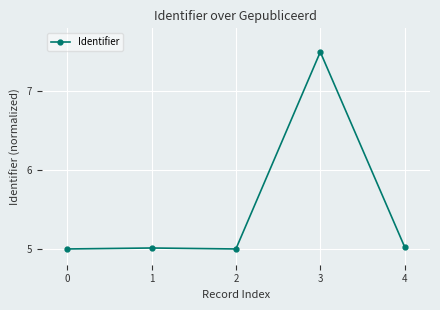

What is the change in value from 2 to 3?

+2.5